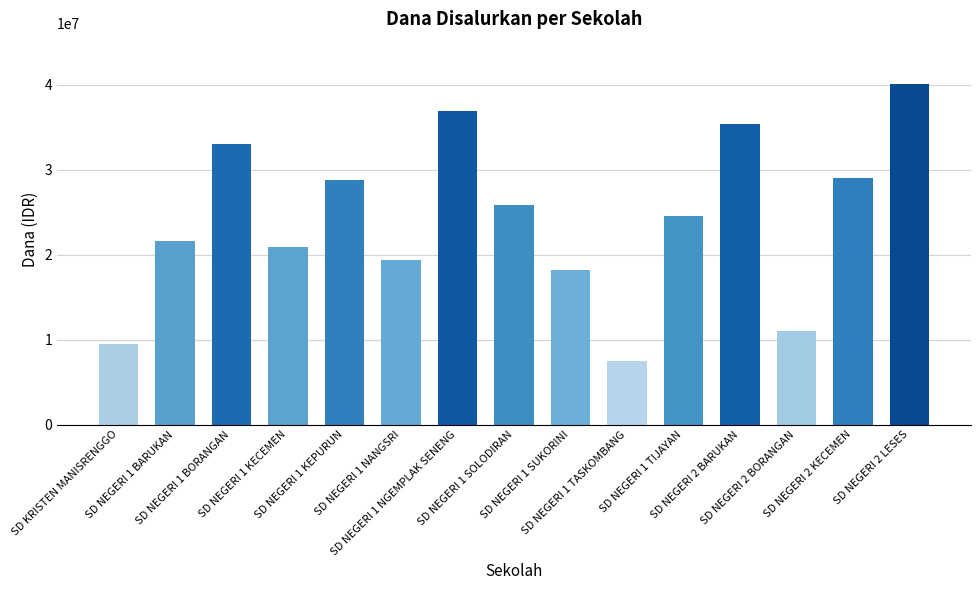

Reading left to right, what are all the values shown in this chart?

SD KRISTEN MANISRENGGO=9450000	SD NEGERI 1 BARUKAN=21600000	SD NEGERI 1 BORANGAN=33075000	SD NEGERI 1 KECEMEN=20925000	SD NEGERI 1 KEPURUN=28800000	SD NEGERI 1 NANGSRI=19350000	SD NEGERI 1 NGEMPLAK SENENG=36900000	SD NEGERI 1 SOLODIRAN=25875000	SD NEGERI 1 SUKORINI=18225000	SD NEGERI 1 TASKOMBANG=7425000	SD NEGERI 1 TIJAYAN=24525000	SD NEGERI 2 BARUKAN=35325000	SD NEGERI 2 BORANGAN=11025000	SD NEGERI 2 KECEMEN=29025000	SD NEGERI 2 LESES=40050000